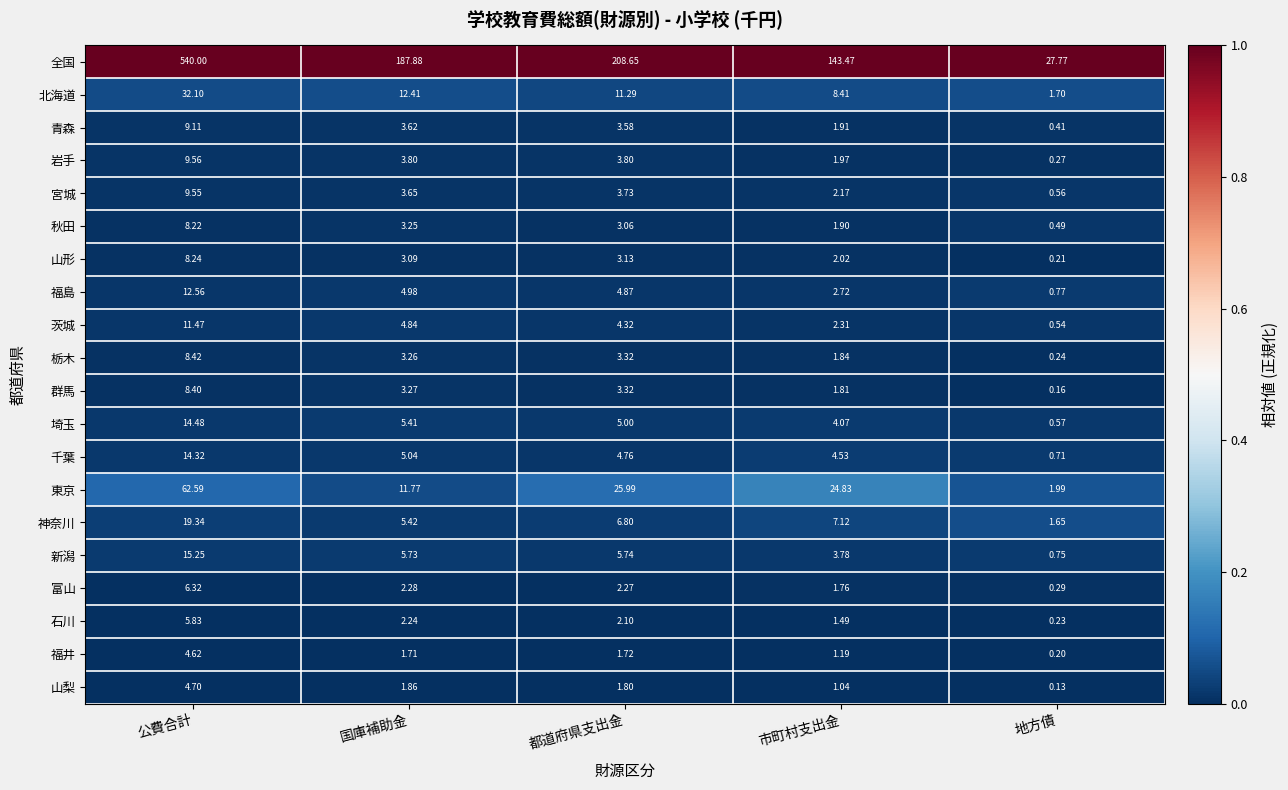

Which series has the largest range (max minus min)?

全国